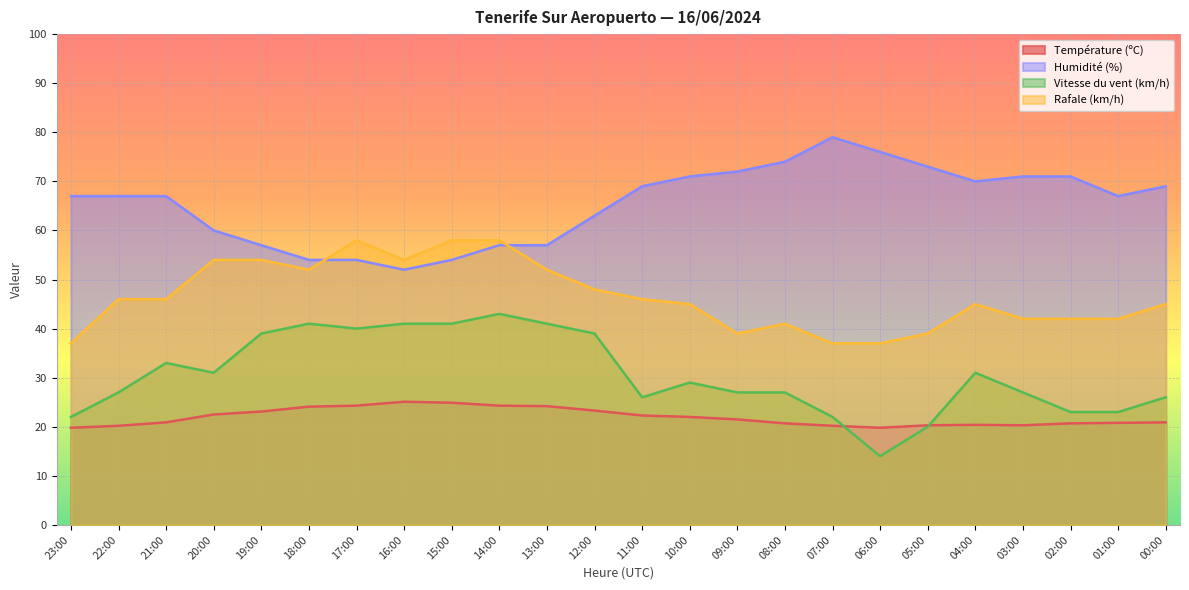

The value of Rafale (km/h) at 19:00 is 11.5. True or false?

False